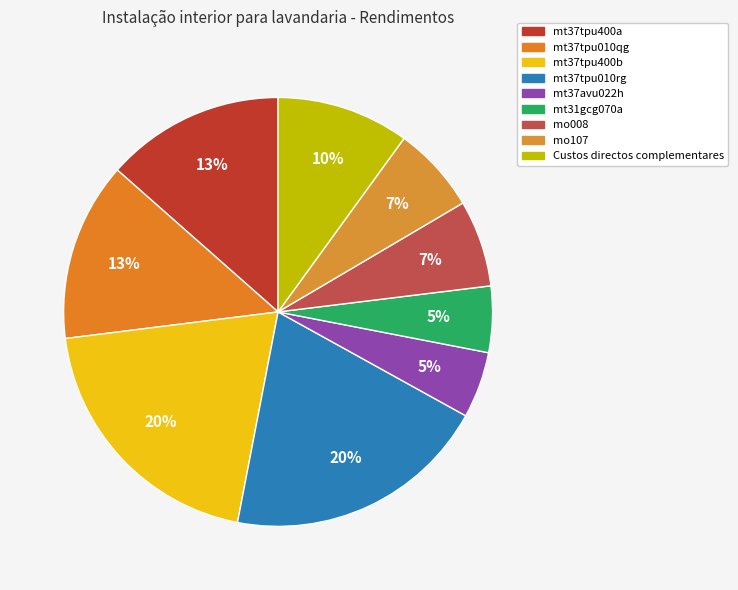

What is the ratio of the value at mt37tpu400a to the value at mt37tpu400b?

0.7